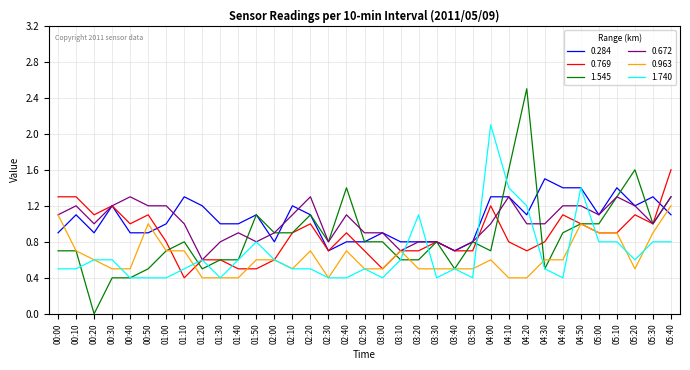

At which category is the sum across all series the highest?

05:40